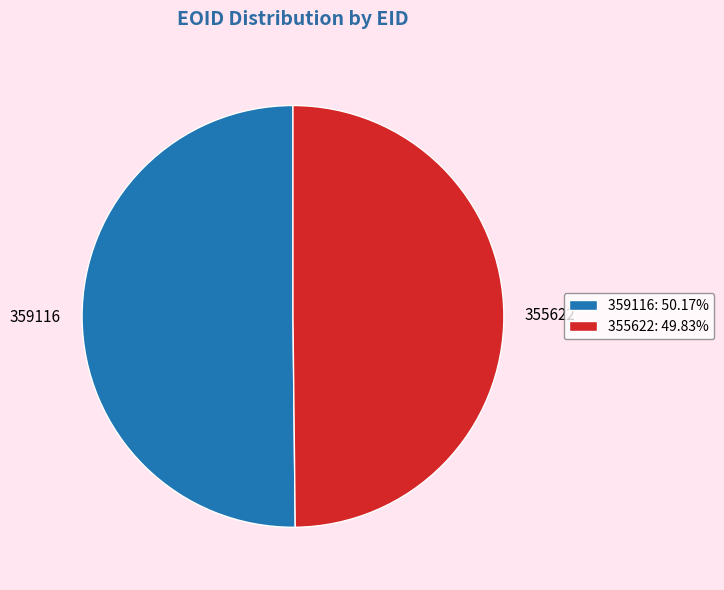

Approximately how many times larger is the value at 359116 compared to 355622?

1.0